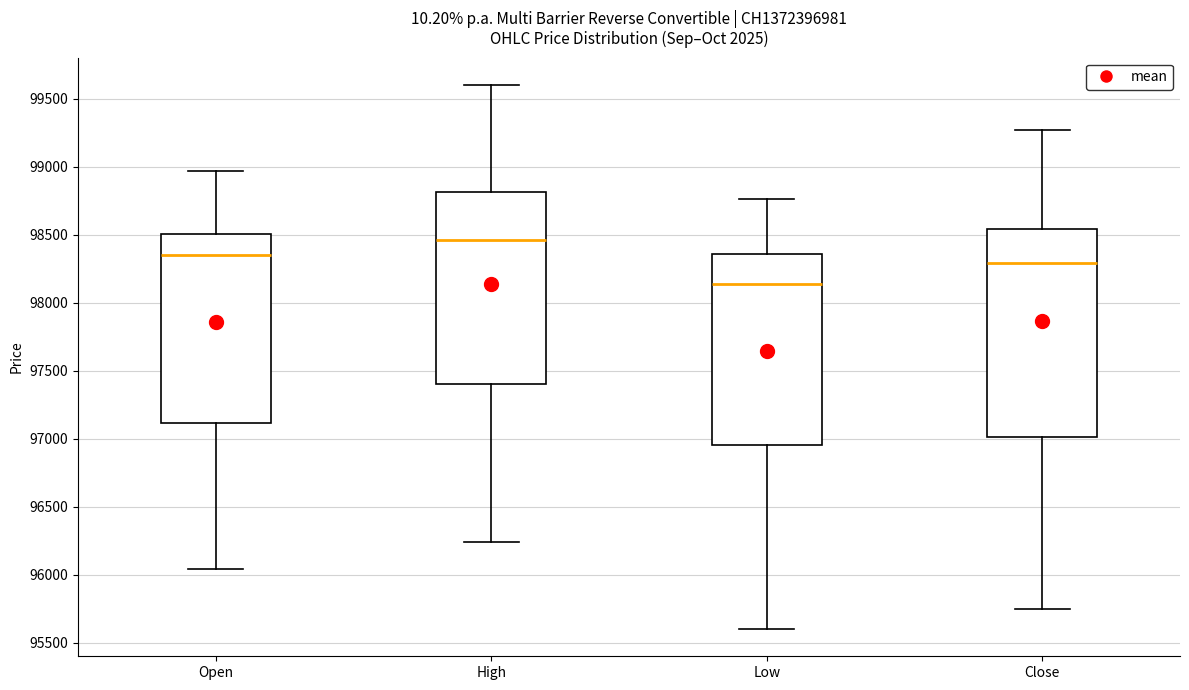

Which box is the tallest, from its lower edge to its upper edge?

Close